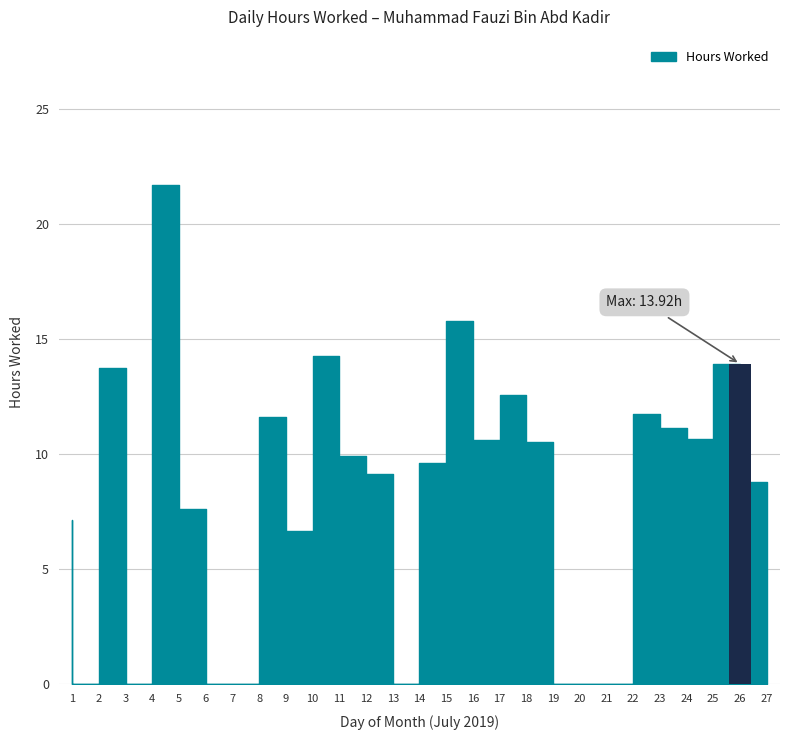

Are the bars horizontal?

No